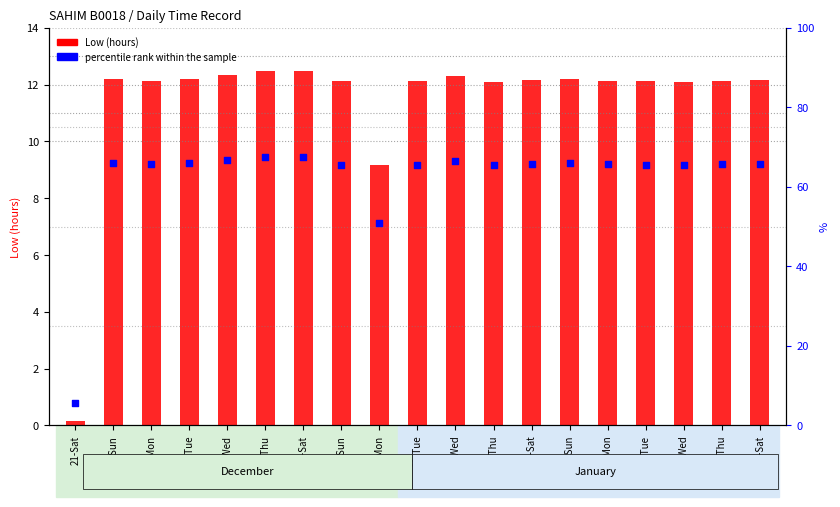

At which category is the sum across all series the highest?

28-Sat